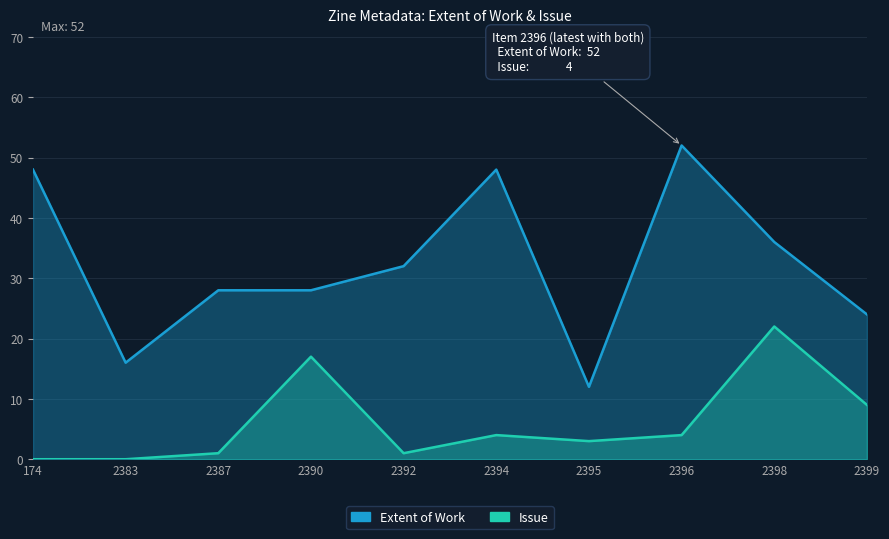

What is the maximum value for Extent of Work?

52